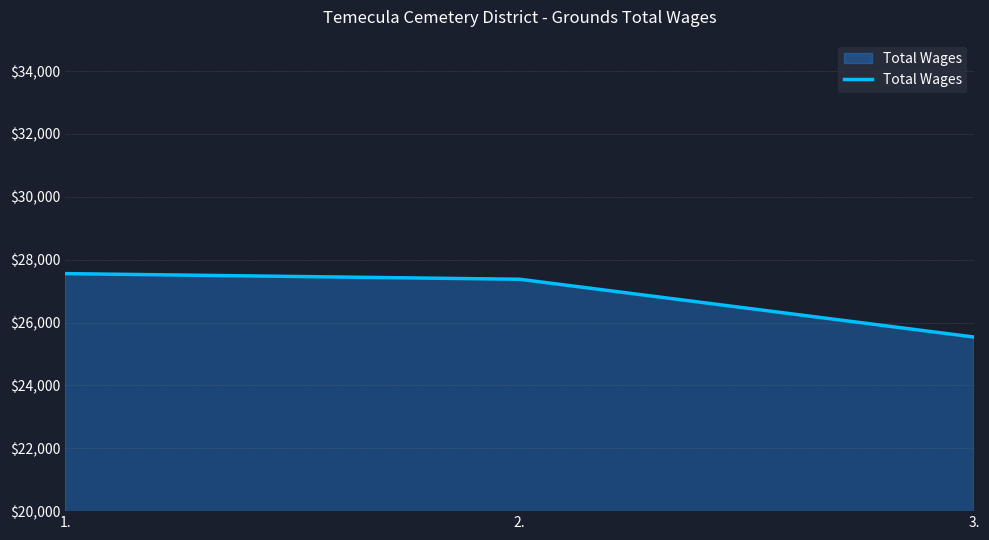

Which label corresponds to the smallest value in the chart?

3.